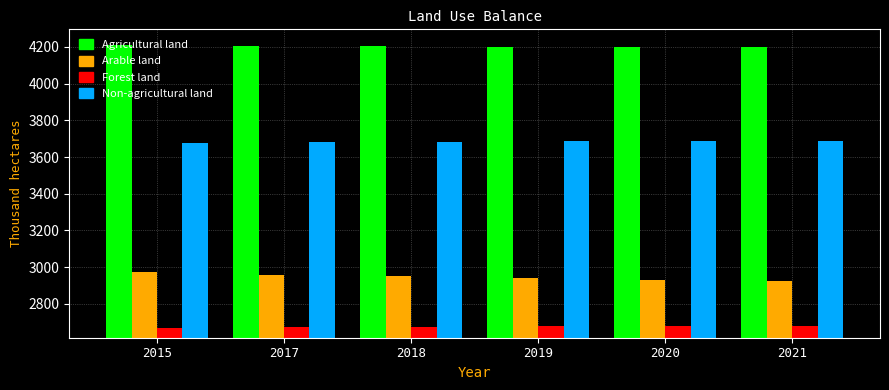

What is the maximum value for Agricultural land?

4212